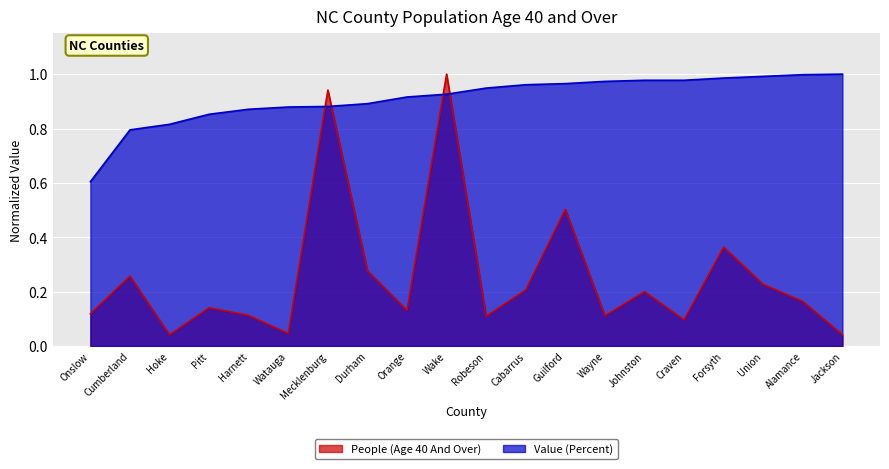

Where do Value (Percent) and People (Age 40 And Over) first cross each other?

Watauga and Mecklenburg